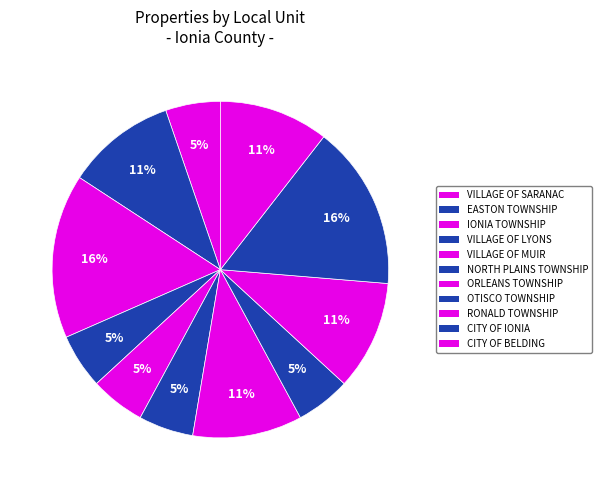

Combined, do ORLEANS TOWNSHIP and RONALD TOWNSHIP account for over 50%?

No